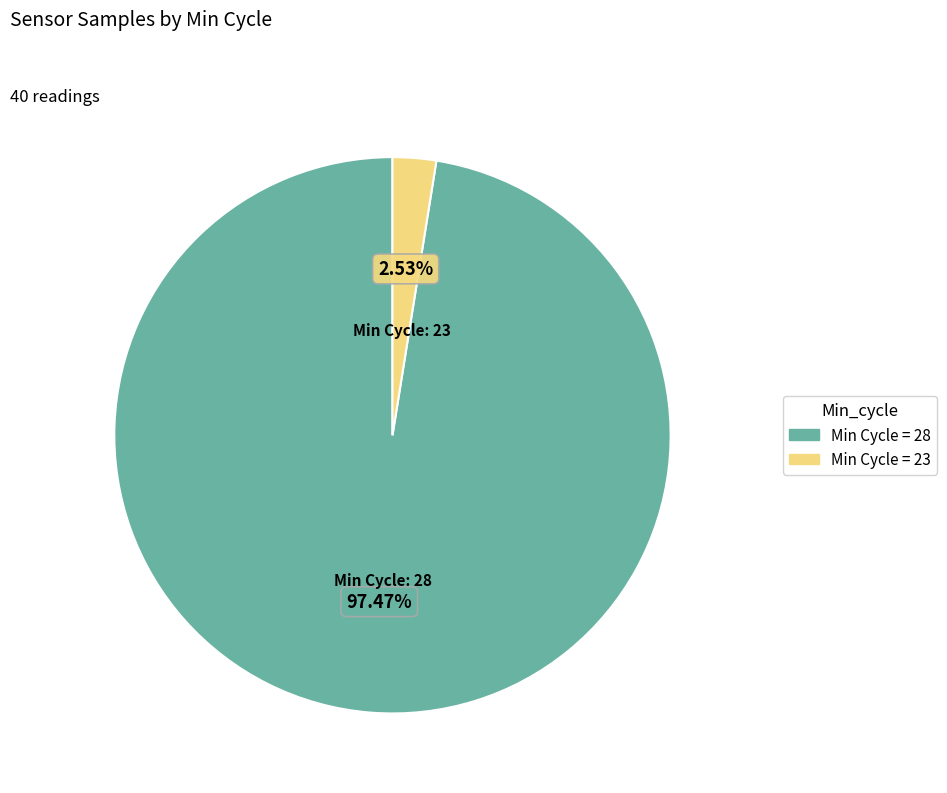

Is there any slice that represents more than half of the pie?

Yes